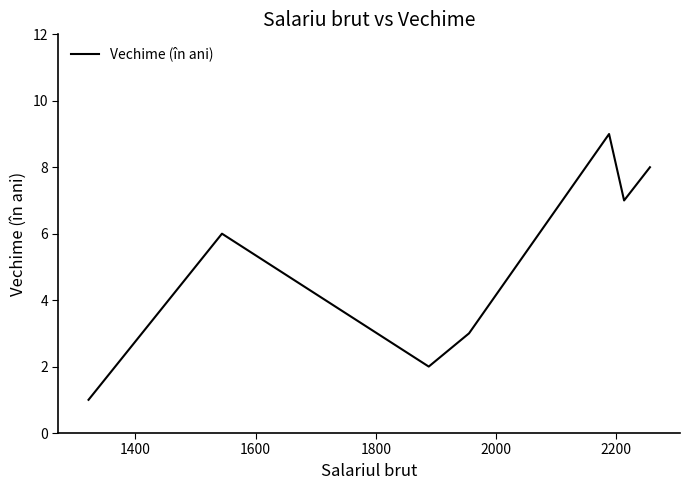

True or false: there are more than 0 points higher than both neighbors.

True